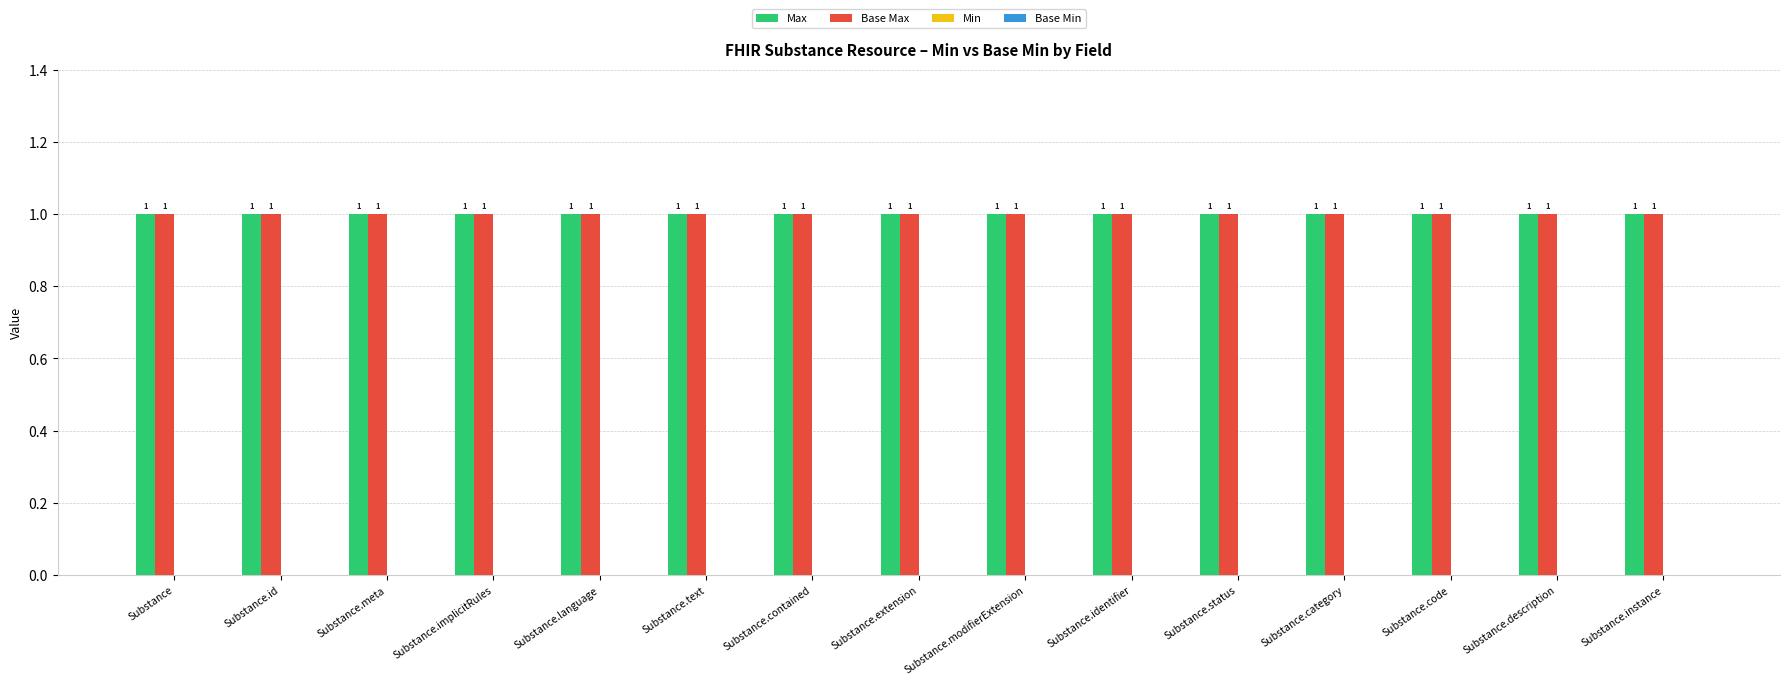

Which series has the largest range (max minus min)?

Max